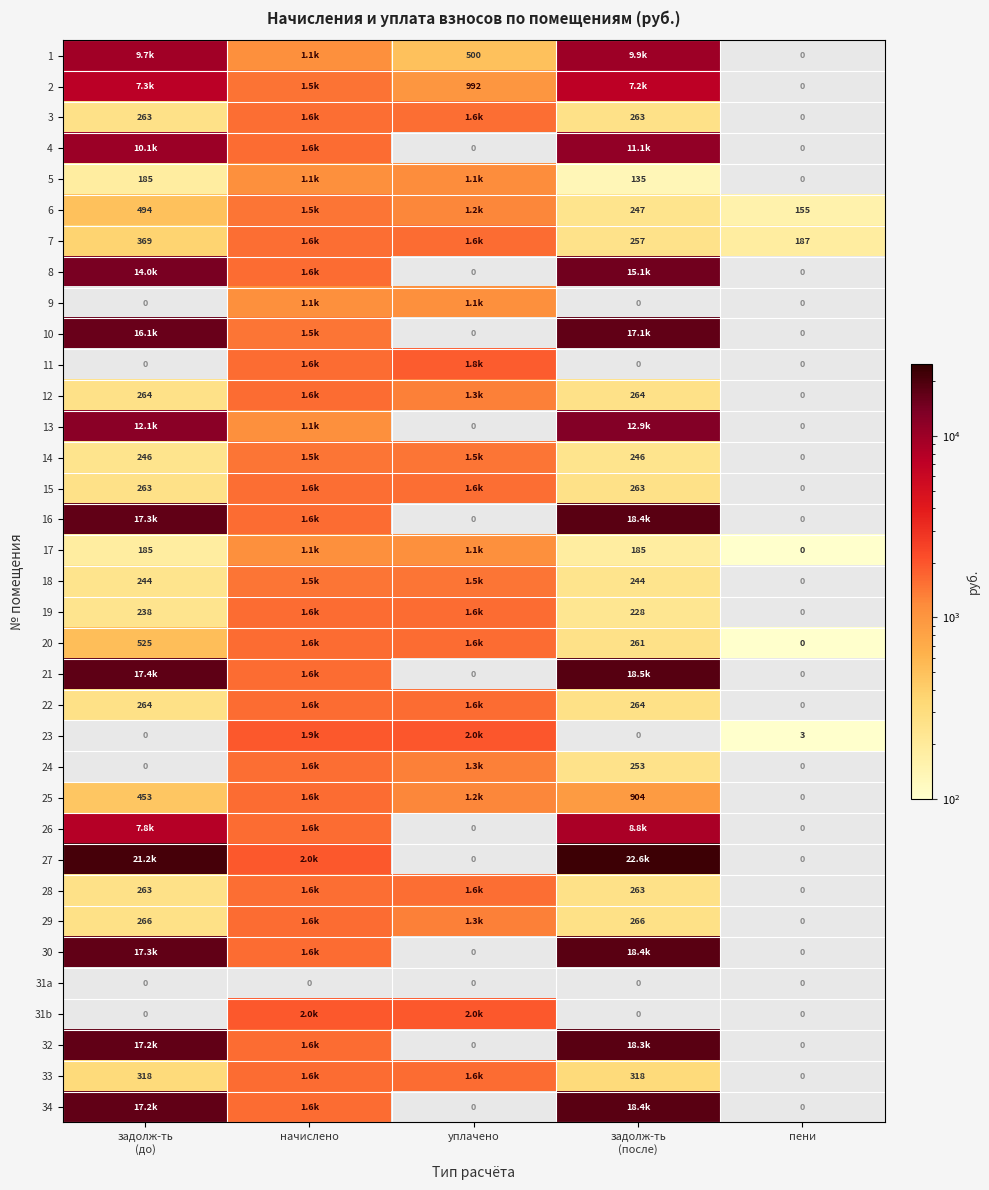

True or false: 23 has a value of 3380.2 at начислено.

False